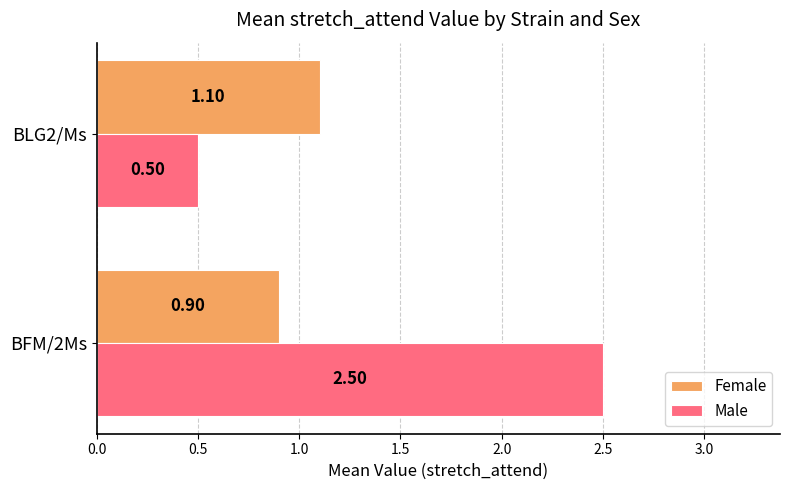

Which series has the largest total across all categories?

Male